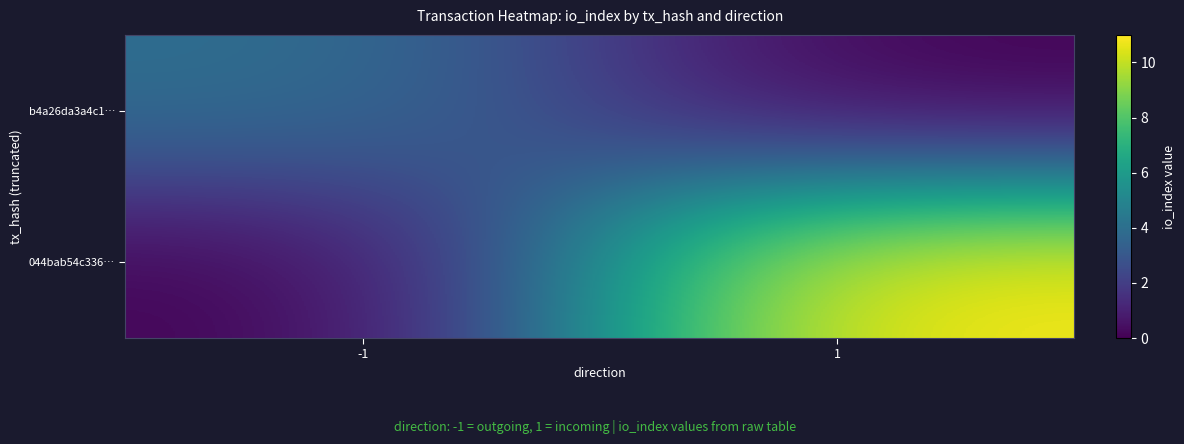

Which series has the widest spread of values?

044bab54c336…